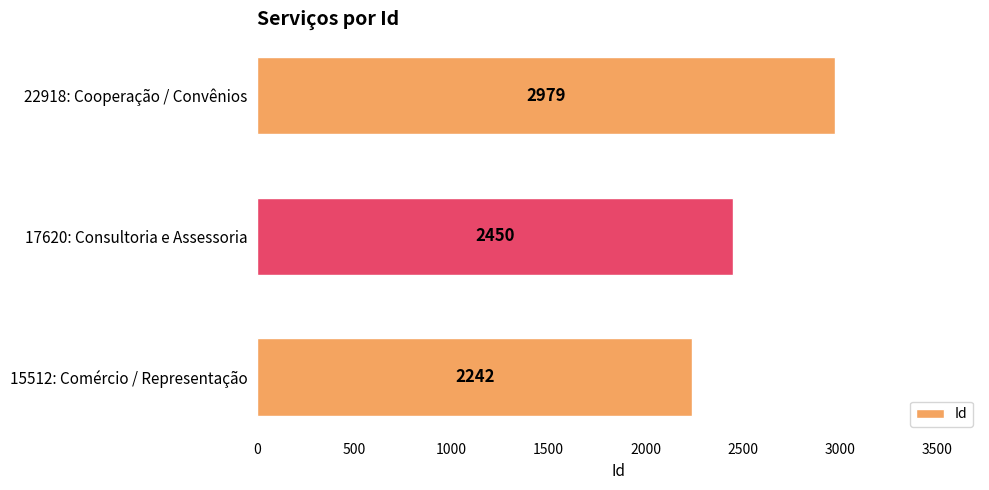

List the labels in order of value, smallest first.

15512: Comércio / Representação, 17620: Consultoria e Assessoria, 22918: Cooperação / Convênios